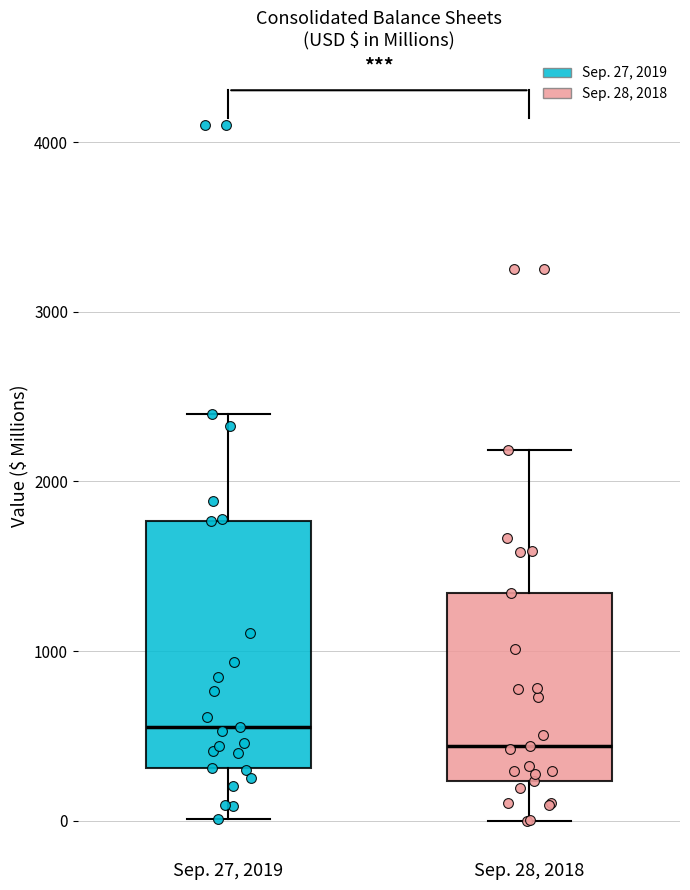

Which box is the tallest, from its lower edge to its upper edge?

Sep. 27, 2019